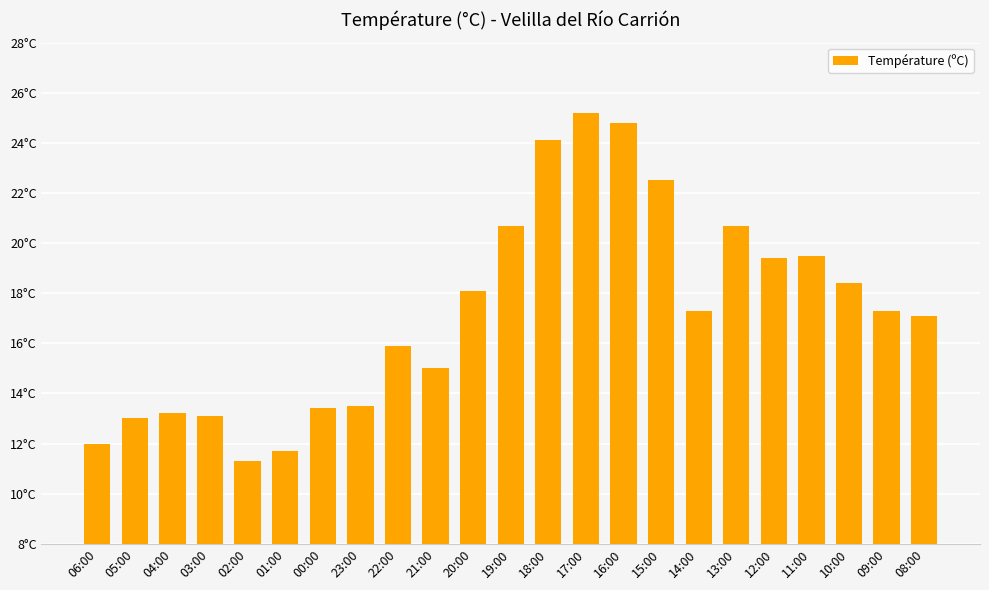

The value at 09:00 is 17.3. True or false?

True